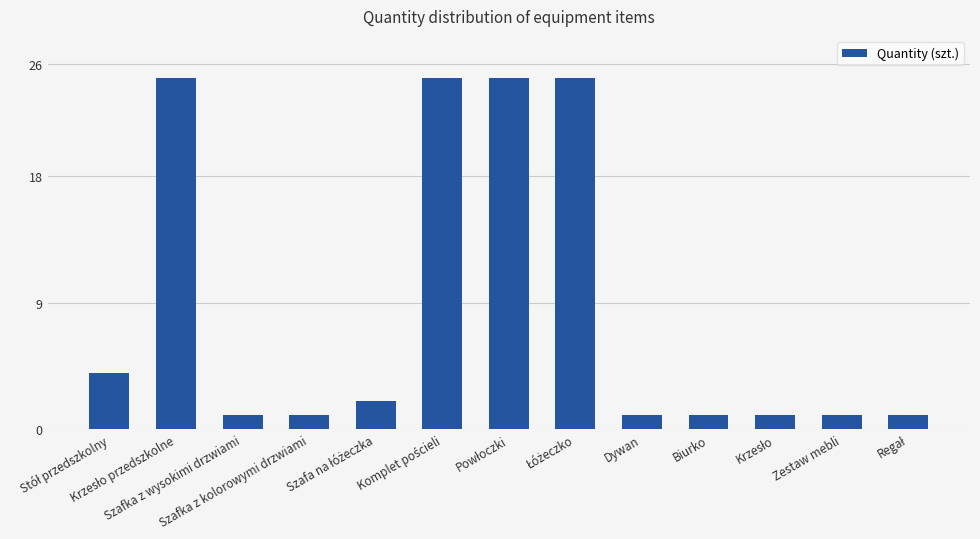

Is it true that the value at Szafka z wysokimi drzwiami is 0?

False